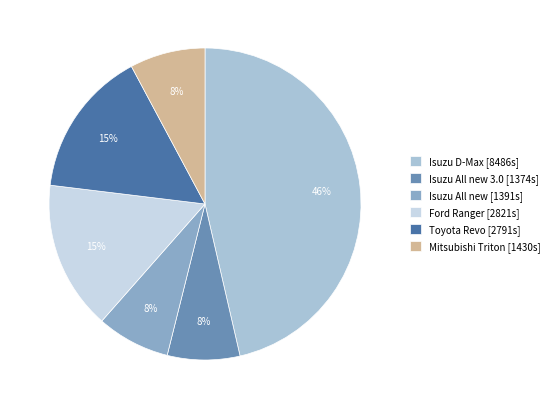

Is there any slice that represents more than half of the pie?

No